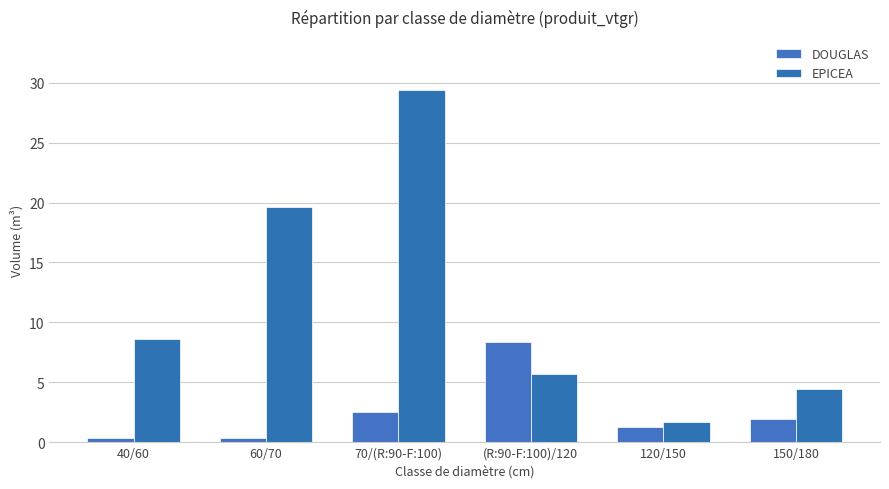

Which series has the largest total across all categories?

EPICEA